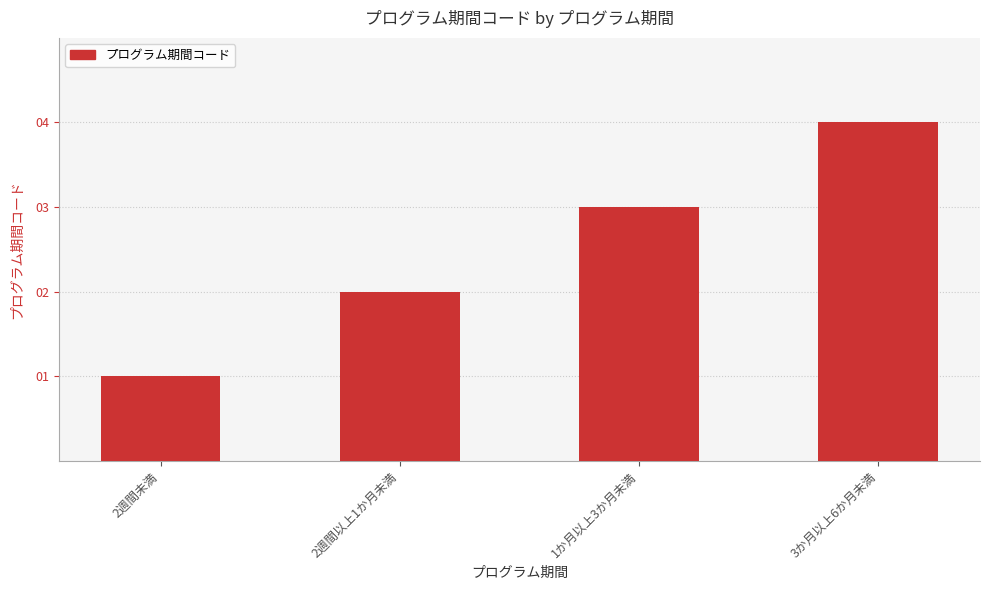

What is the change in value from 2週間以上1か月未満 to 3か月以上6か月未満?

+2